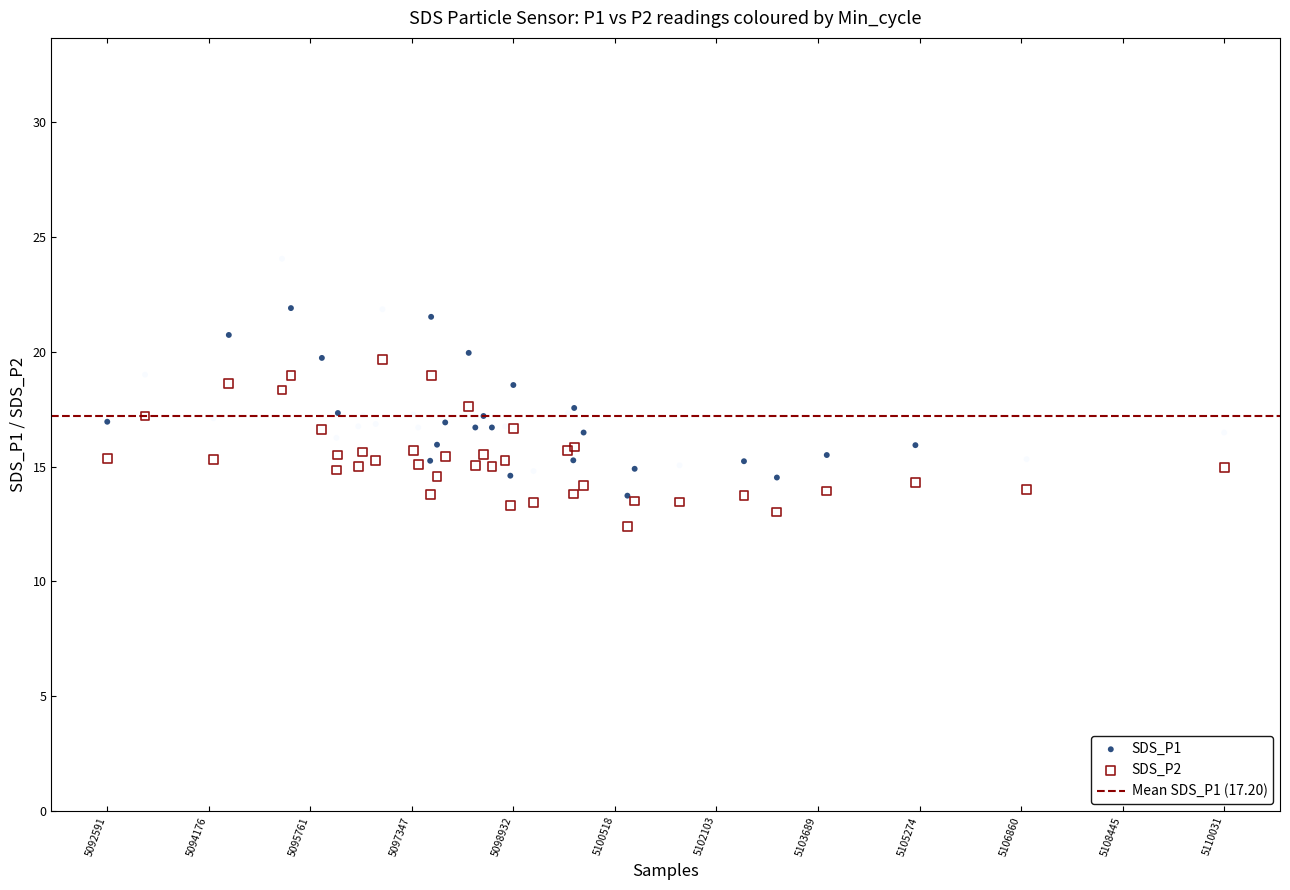

Which series contains the highest Y value?

SDS_P1